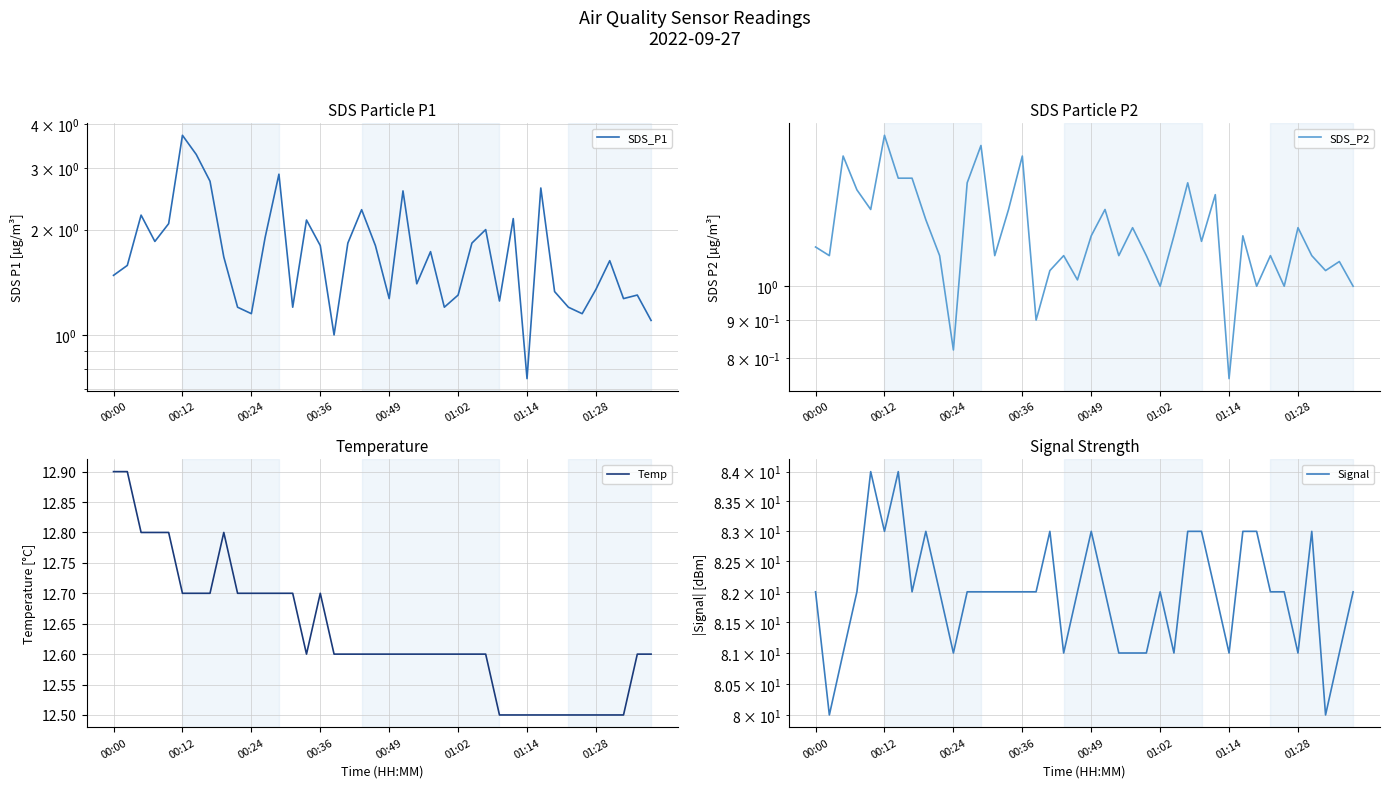

Is the value of Signal at 13 greater than the value of SDS_P1 at 27?

Yes